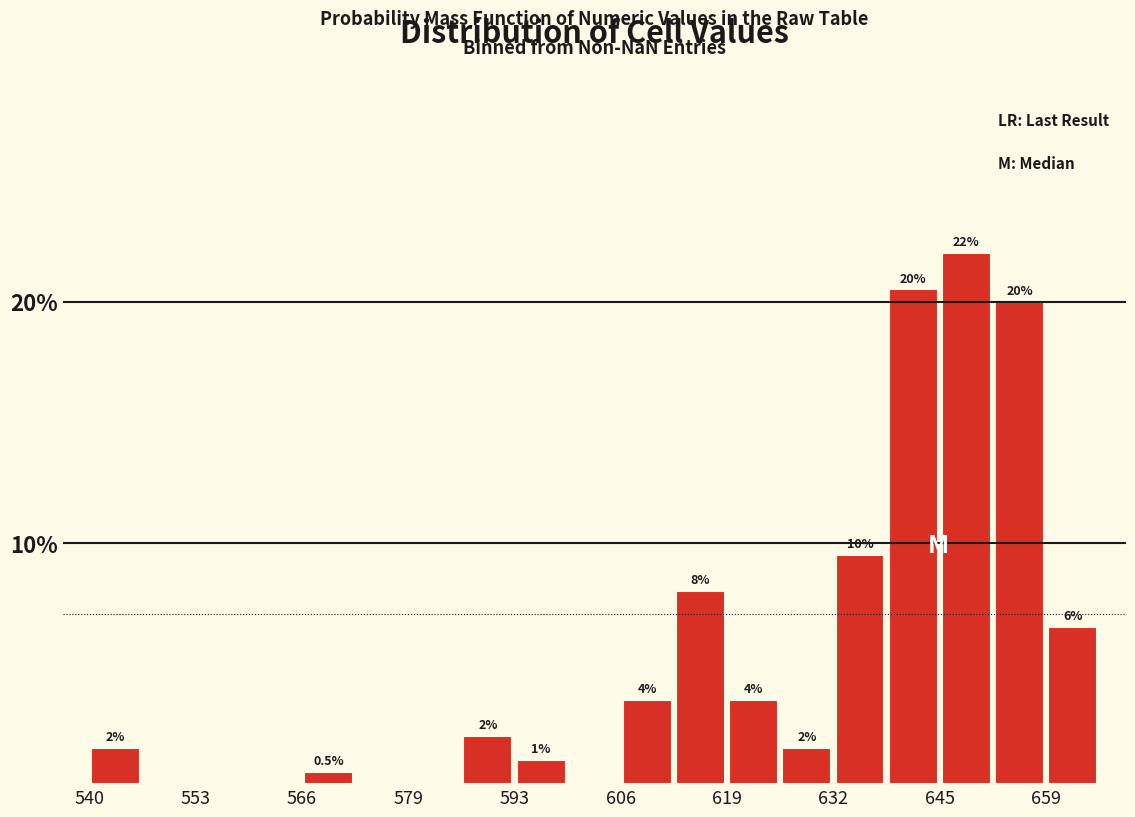

Read against the x-axis, roughly where is the centre of the tallest bar?

650